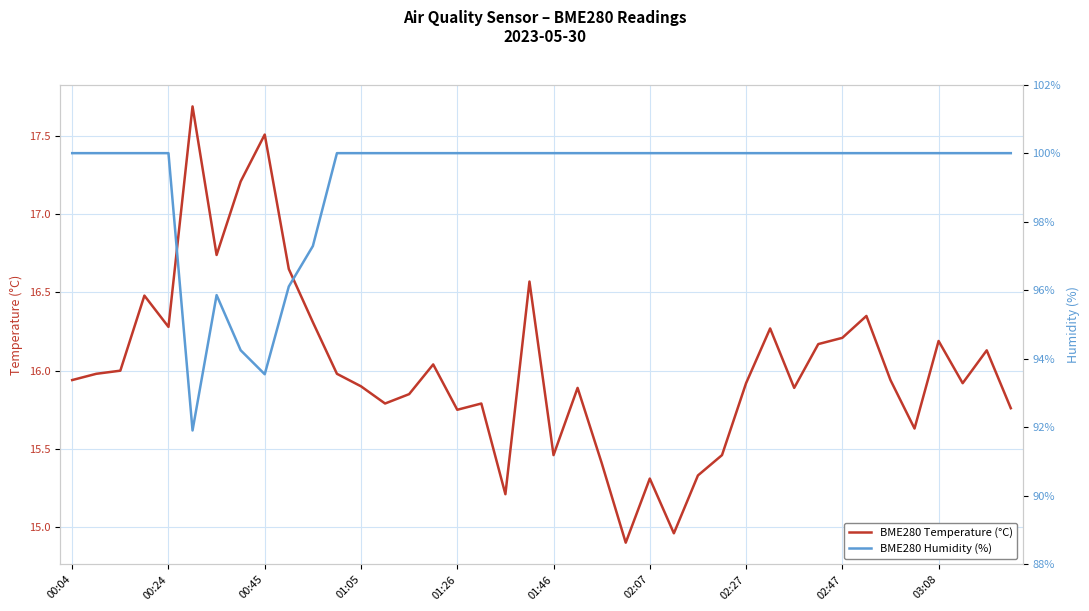

How many distinct data groups are displayed?

2